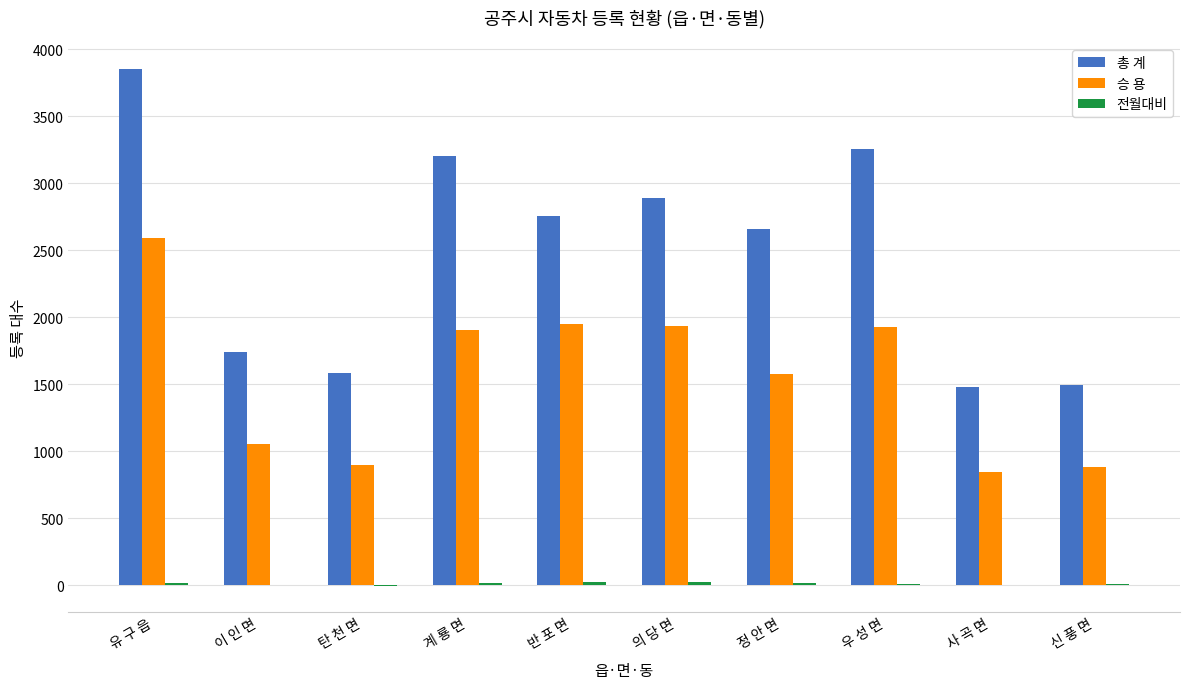

Between 의 당 면 and 신 풍 면, which series saw the biggest shift?

총 계